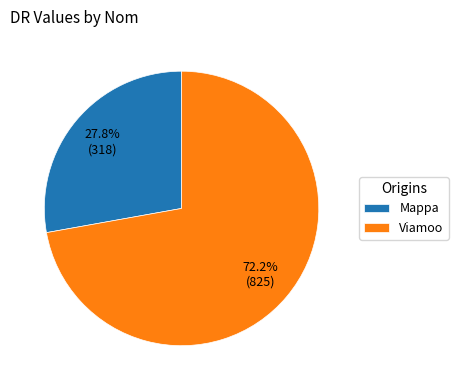

To the nearest percent, what is the average slice percentage?

50%